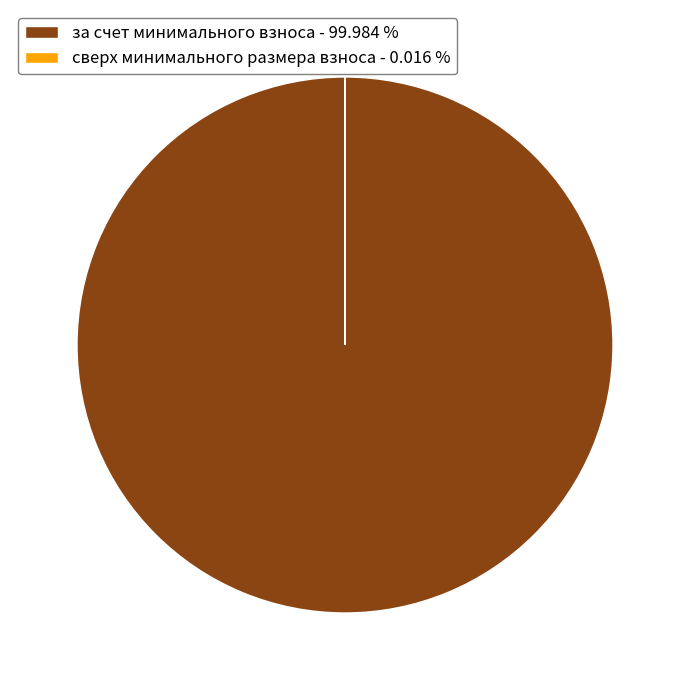

Is за счет минимального взноса the majority of the pie?

Yes